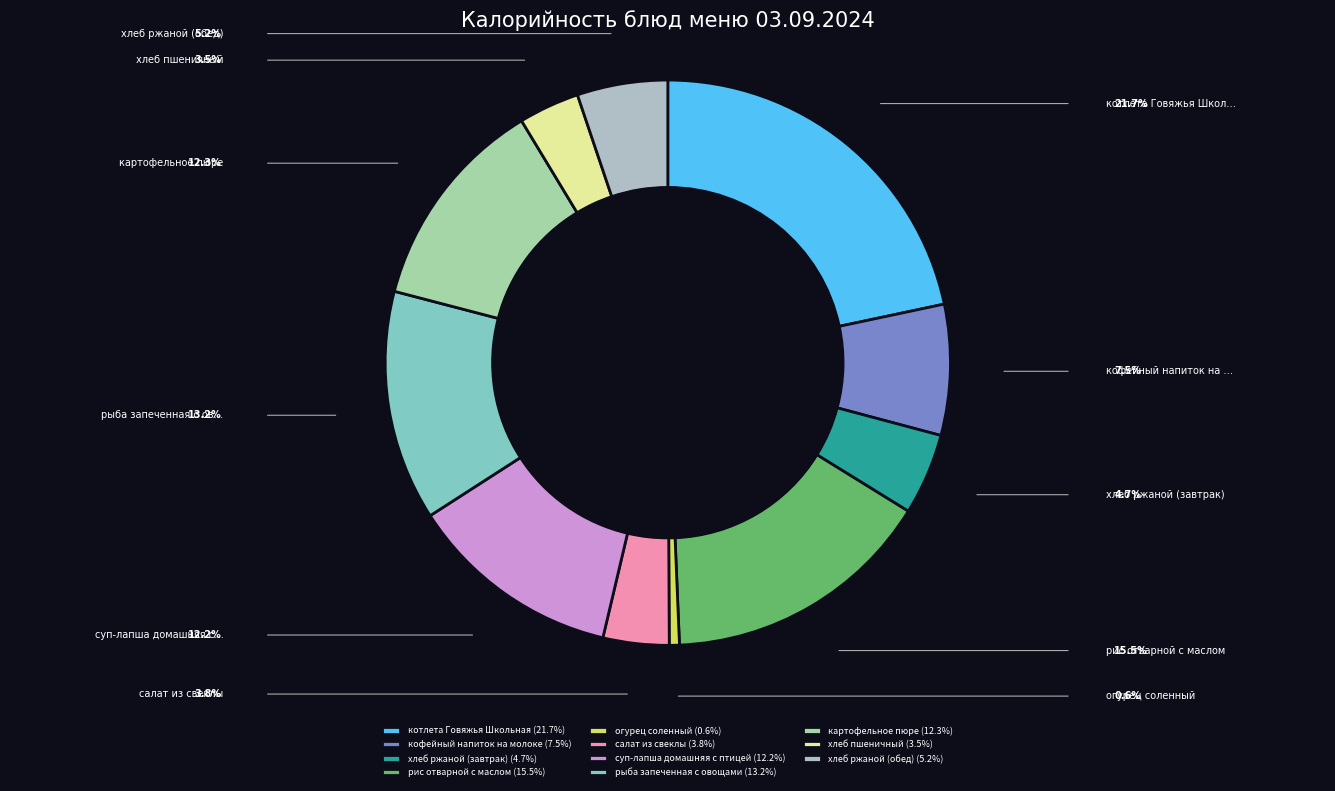

Which has a higher value, хлеб ржаной (завтрак) or рыба запеченная с овощами?

рыба запеченная с овощами